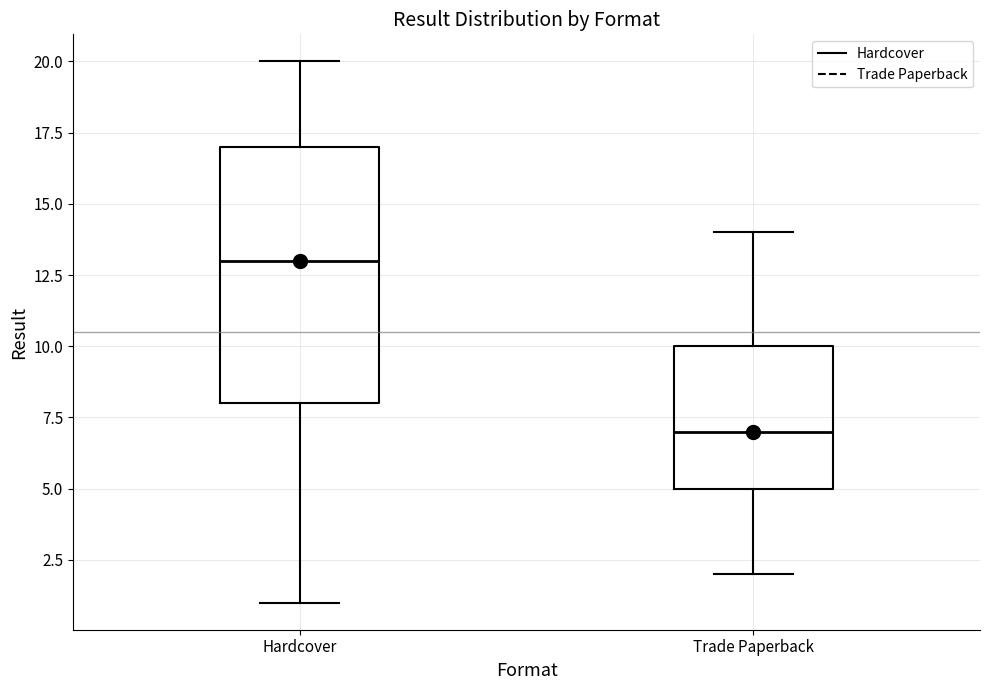

Which box is the tallest, from its lower edge to its upper edge?

Hardcover